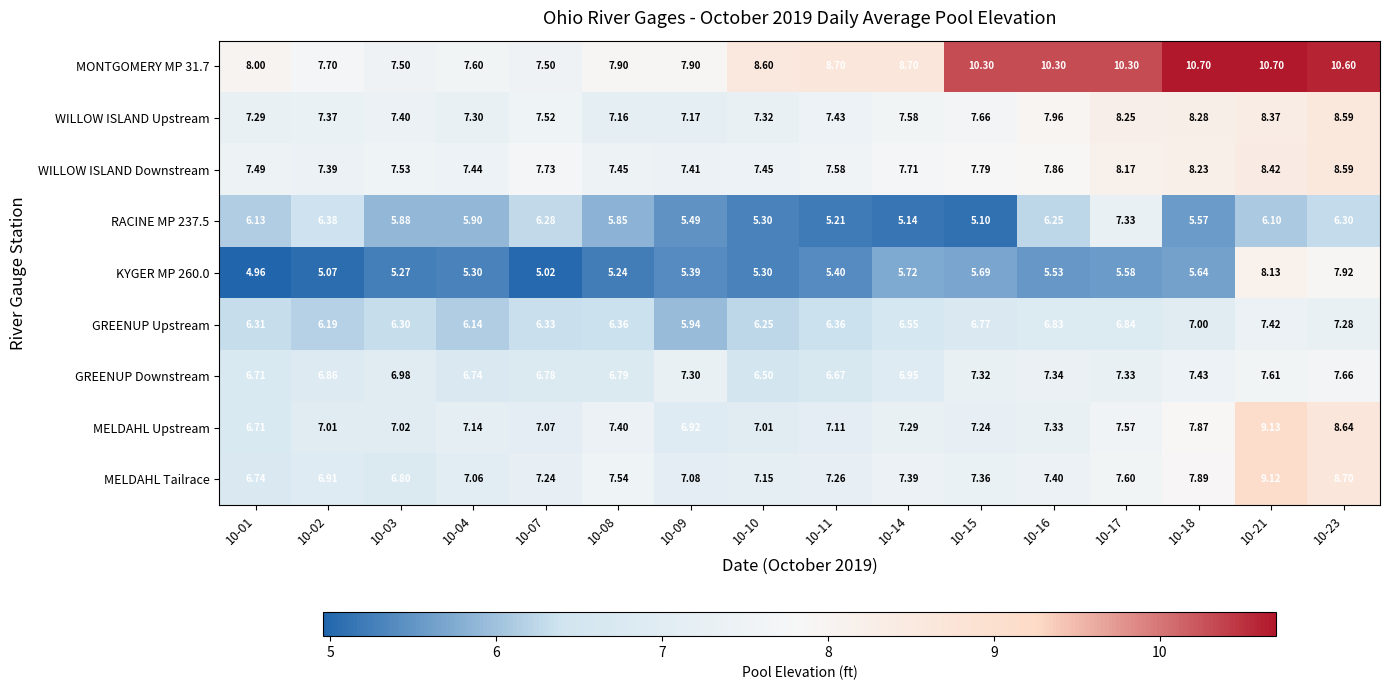

Which has a higher value, 10-11 or 10-21?

10-21